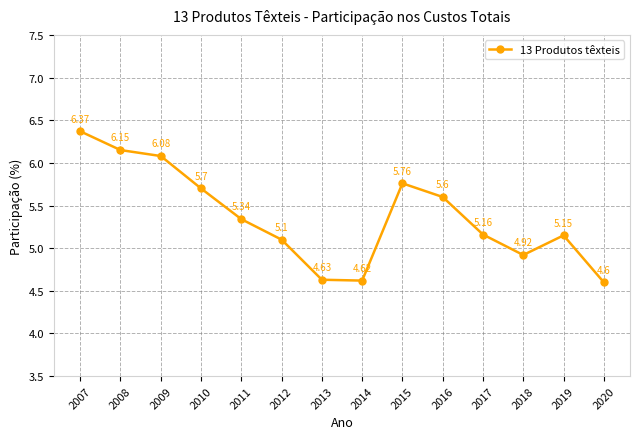

What is the ratio of the value at 2007 to the value at 2014?

1.4